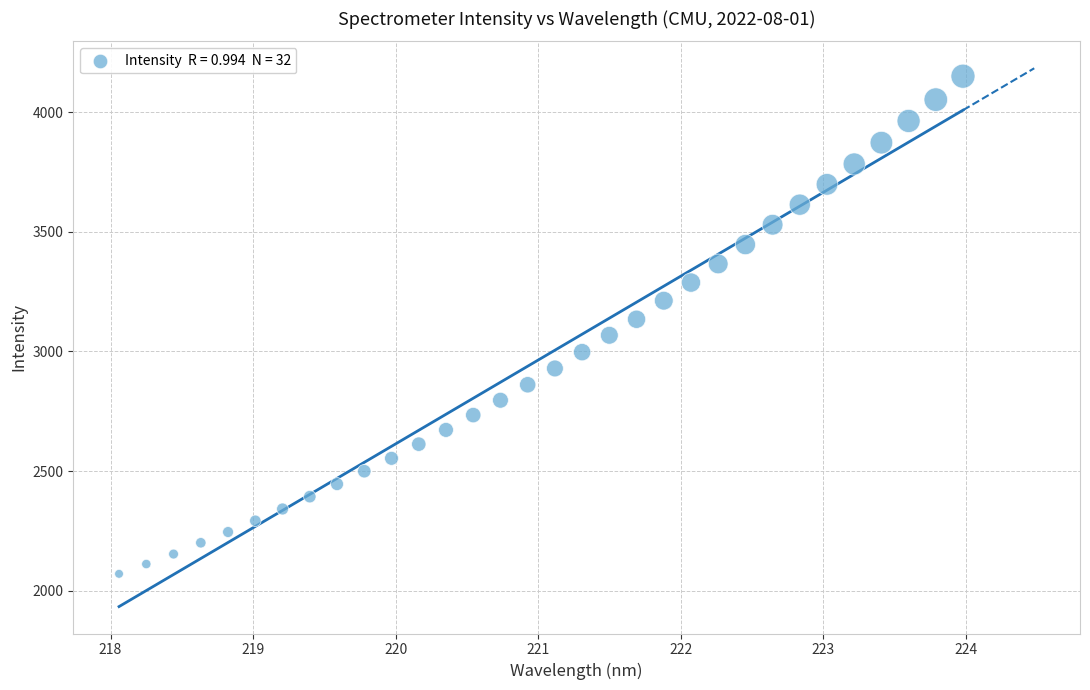

What is the range of Y values (max minus min)?

2078.9